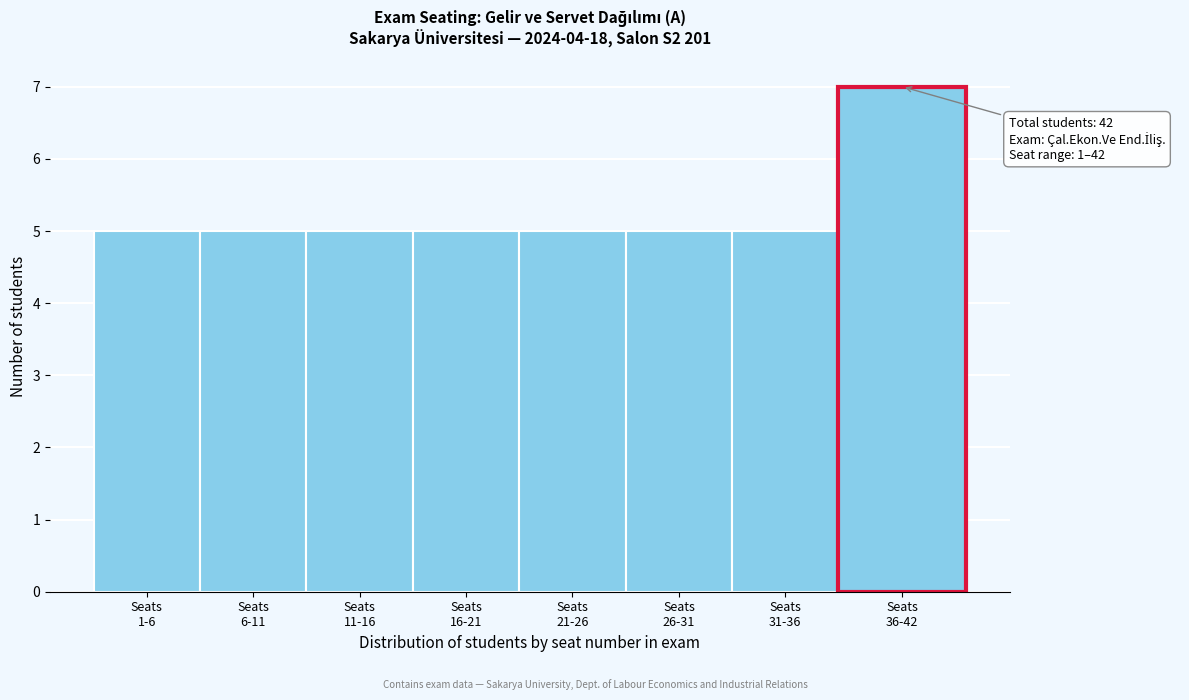

Reading left to right, transcribe all the data shown in this chart.

5	5	5	5	5	5	5	7